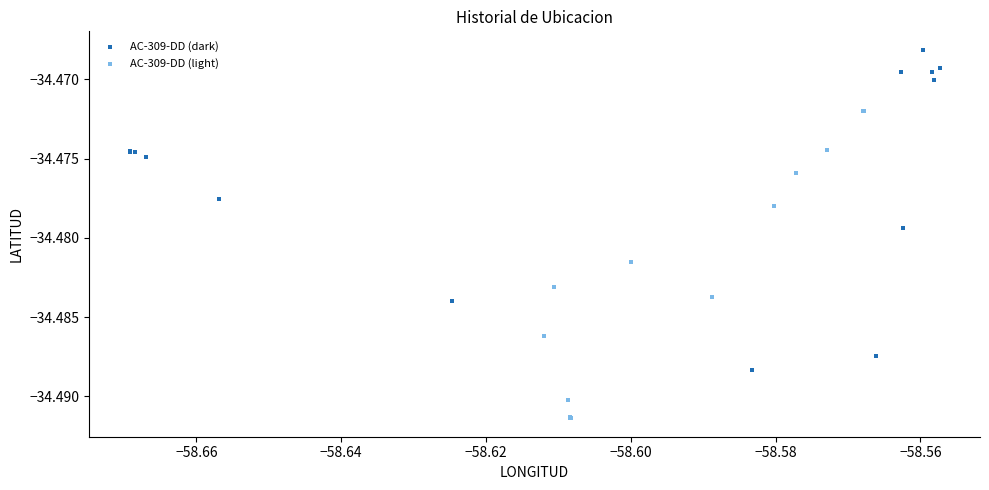

Which series has the widest spread of Y values?

AC-309-DD (dark)